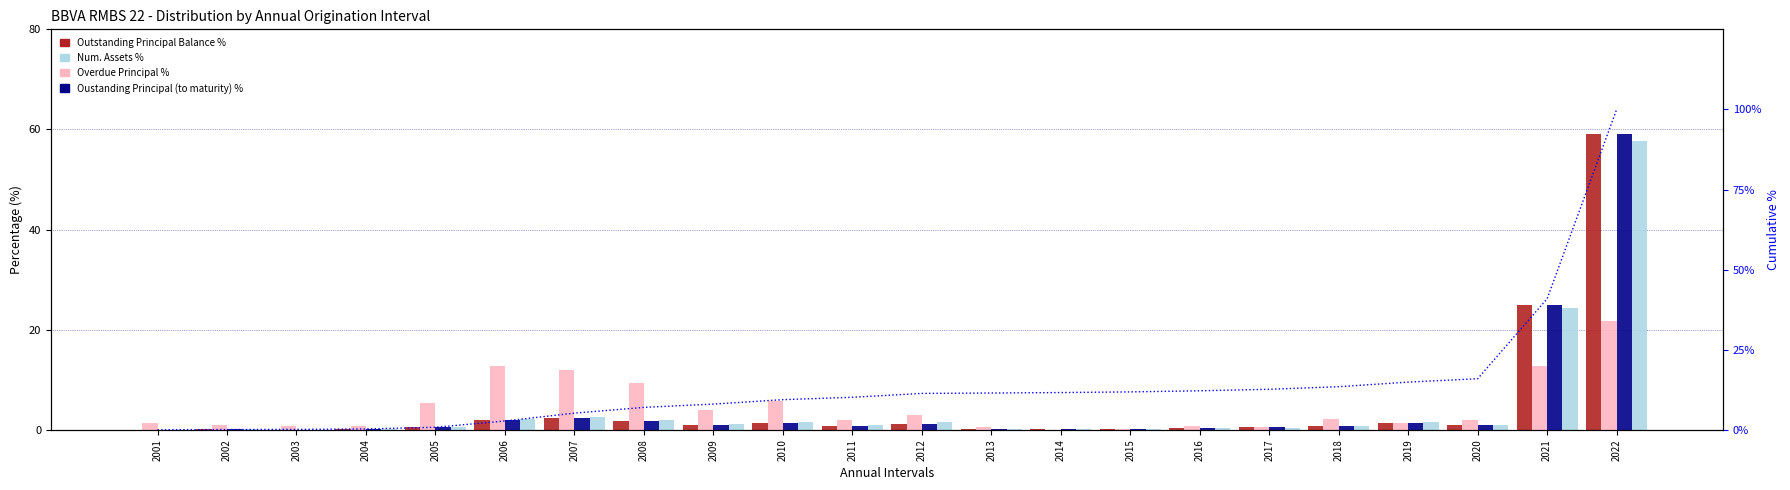

What is the sum of the Cumulative % values at 2008 and 2007?

12.2